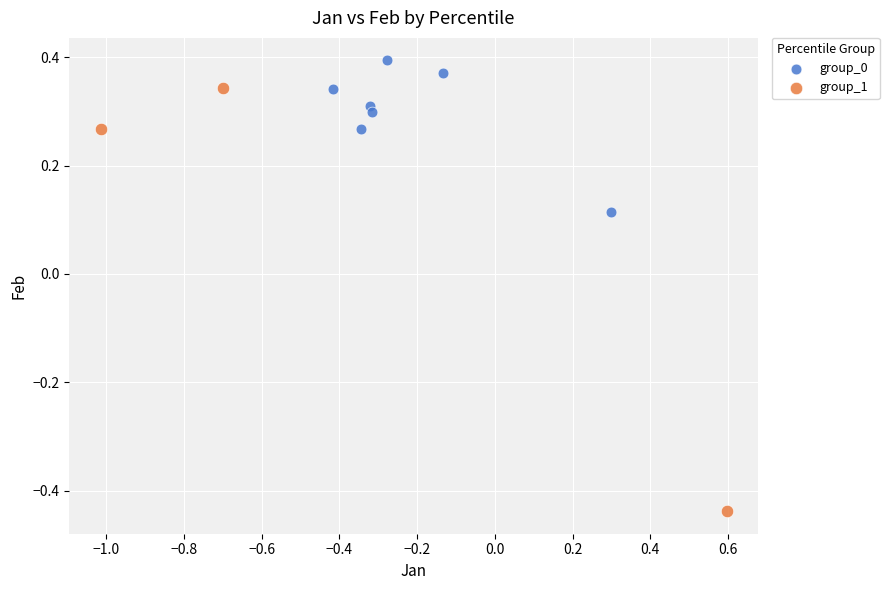

Which series contains the highest Y value?

group_0